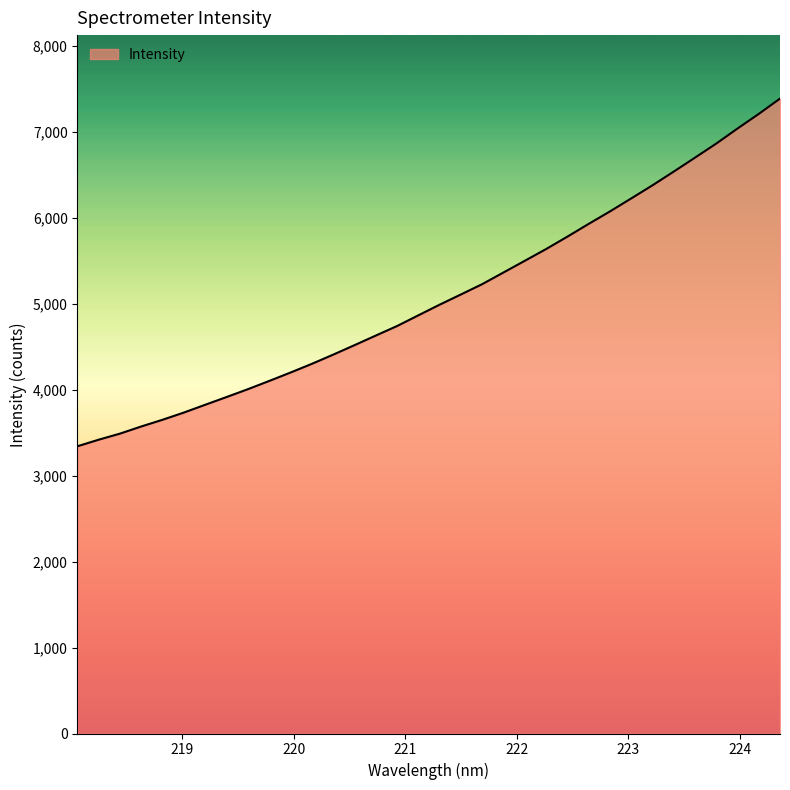

What is the difference between the maximum and minimum values?

4046.2